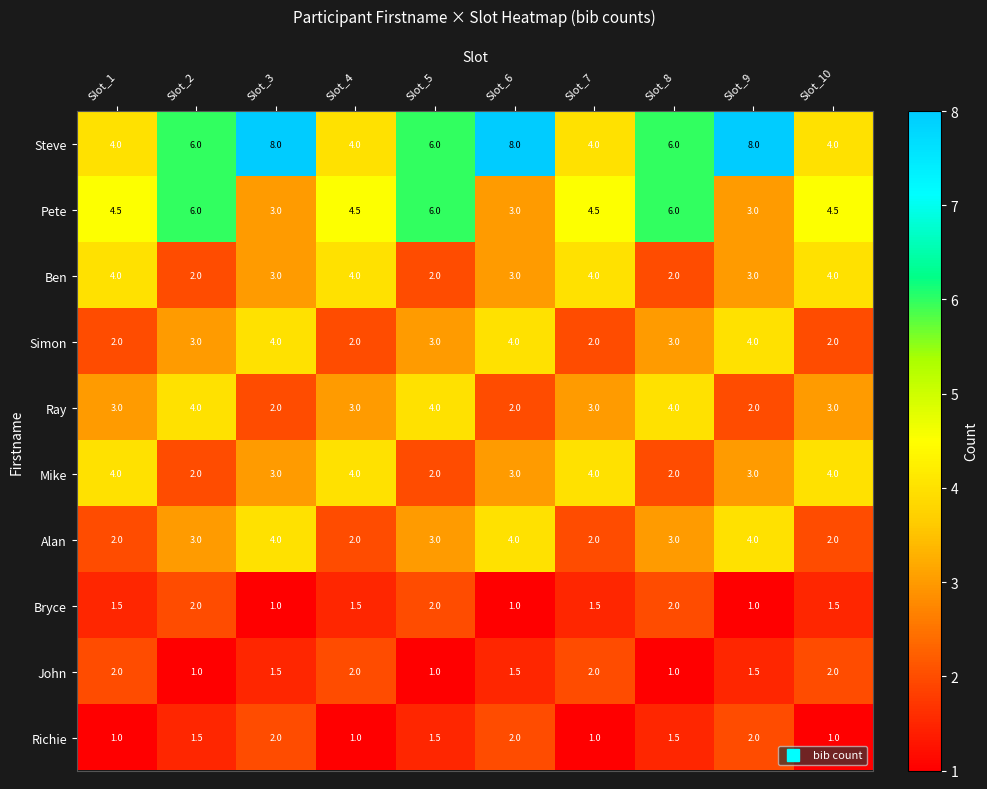

What is the maximum value for Steve?

8.0